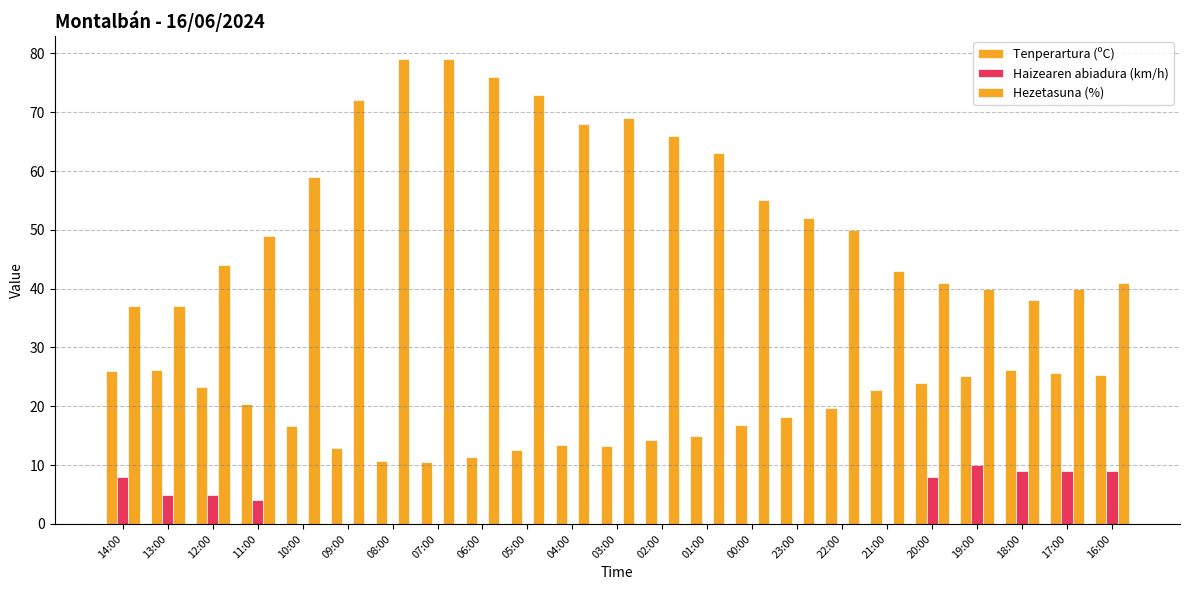

Are the bars horizontal?

No